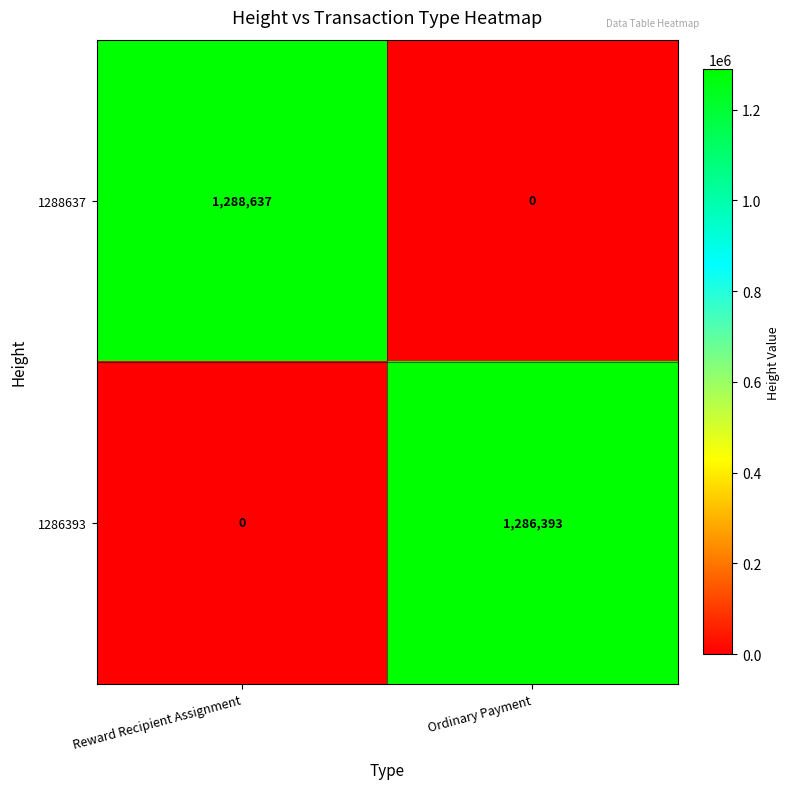

What is the maximum value shown in the chart?

1288637